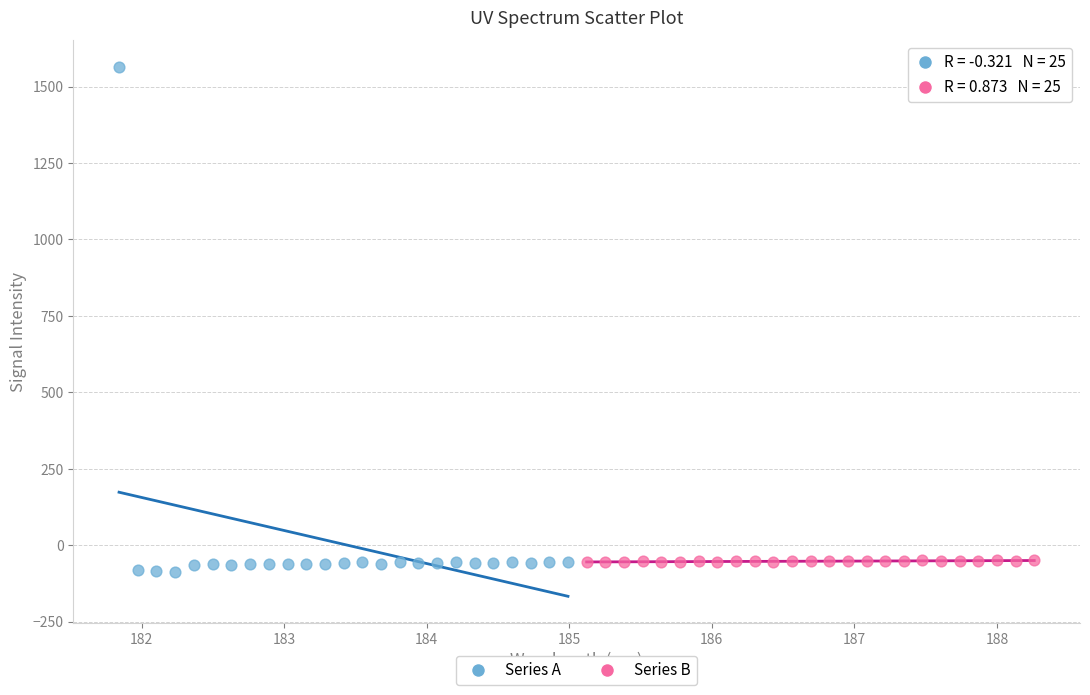

Which series has the largest Y range (max minus min)?

Series A